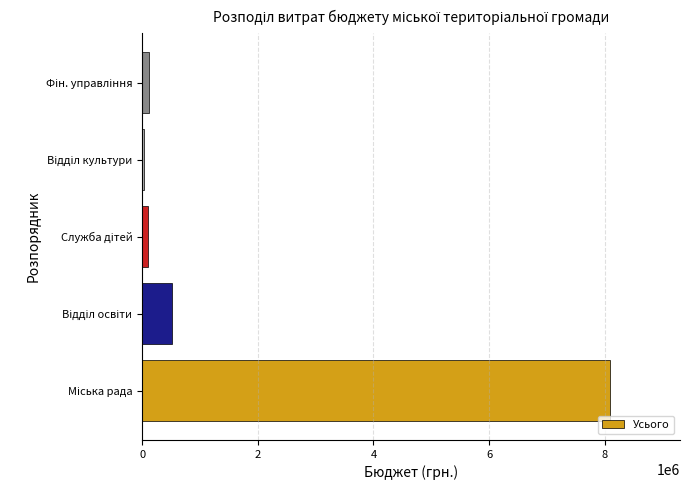

What is the greatest value displayed?

8086974